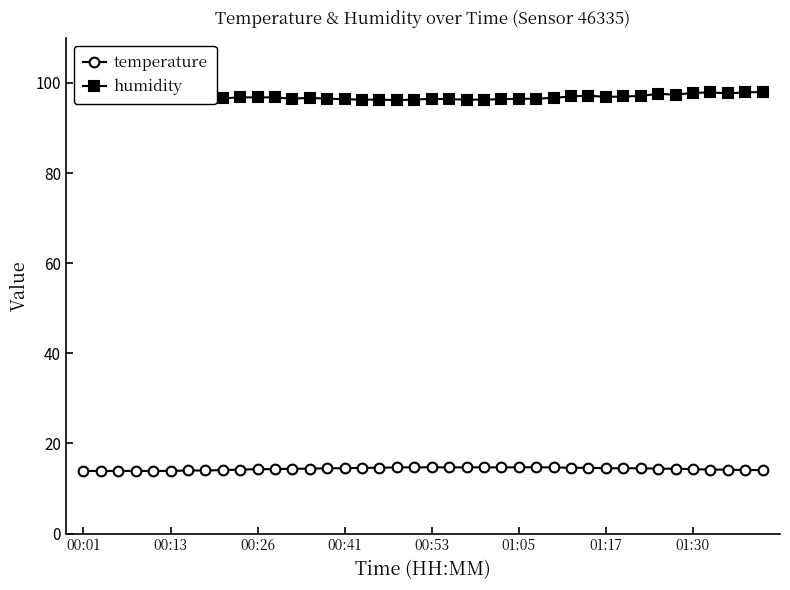

How many data points in temperature are above 14?

32